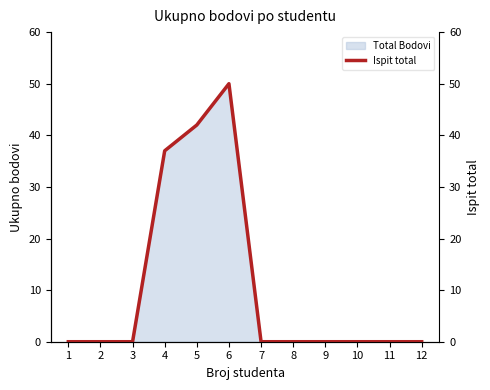

Between 1 and 12, which is larger?

1